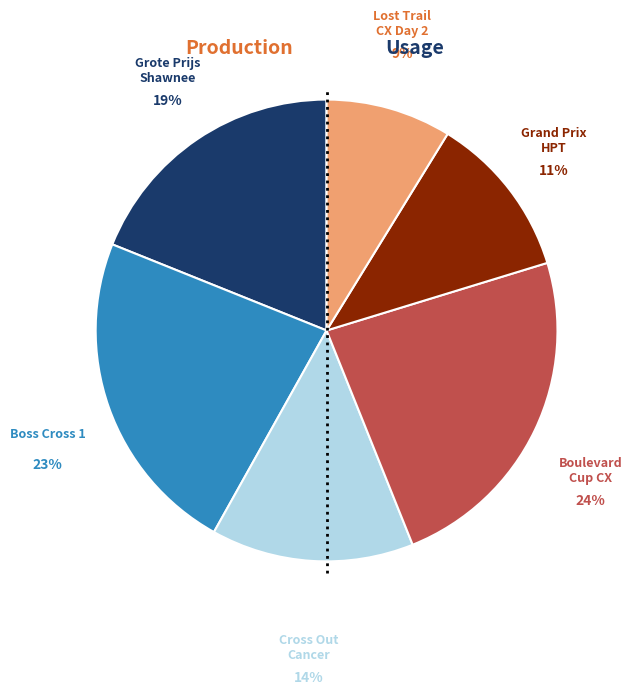

Is there any slice that represents more than half of the pie?

No